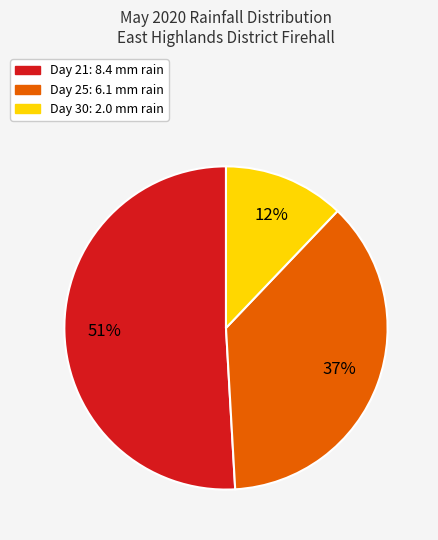

Does any single category account for the majority?

Yes